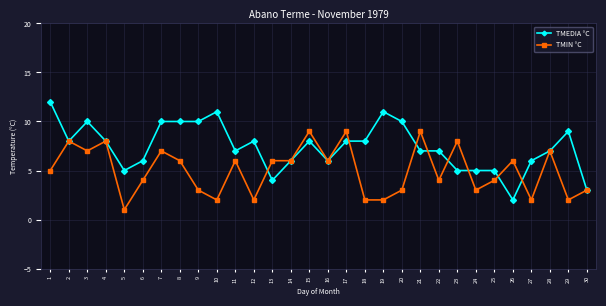

The TMIN °C series shows 3 at 10. True or false?

False